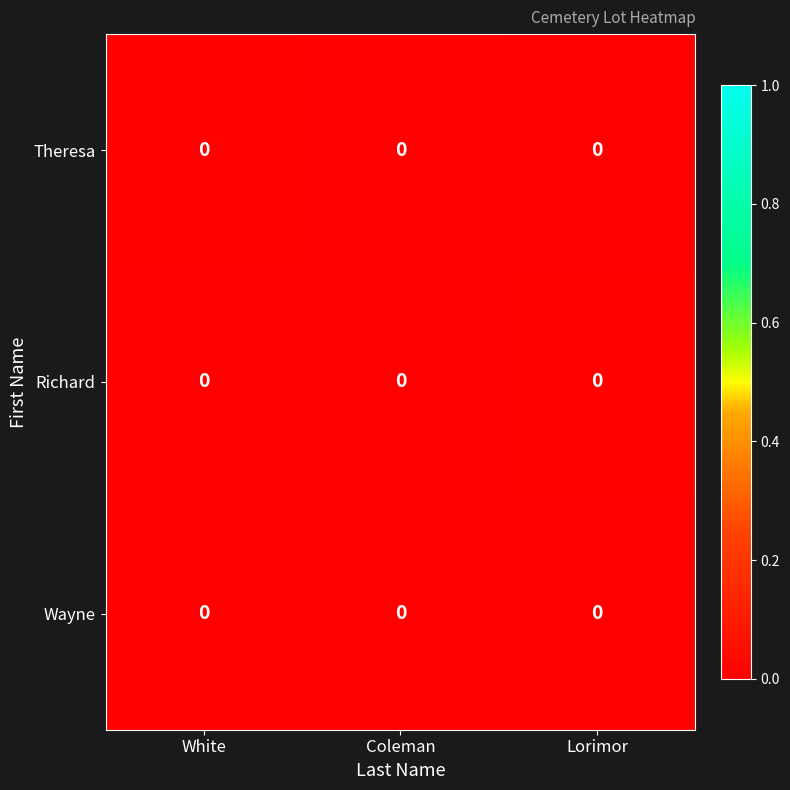

How many data points does each series have?

3